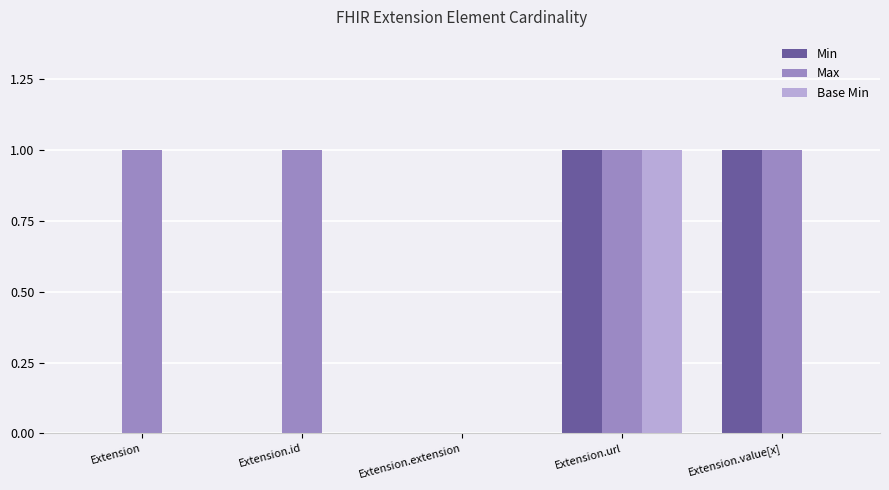

Count the Min values in the range 0 to 1.

5